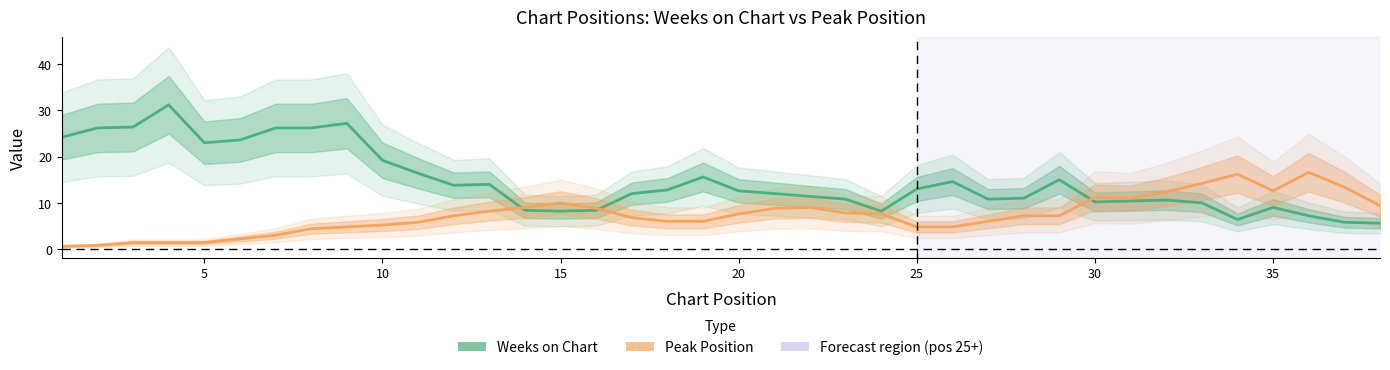

How many interior local valleys does the Peak Position series have?

3